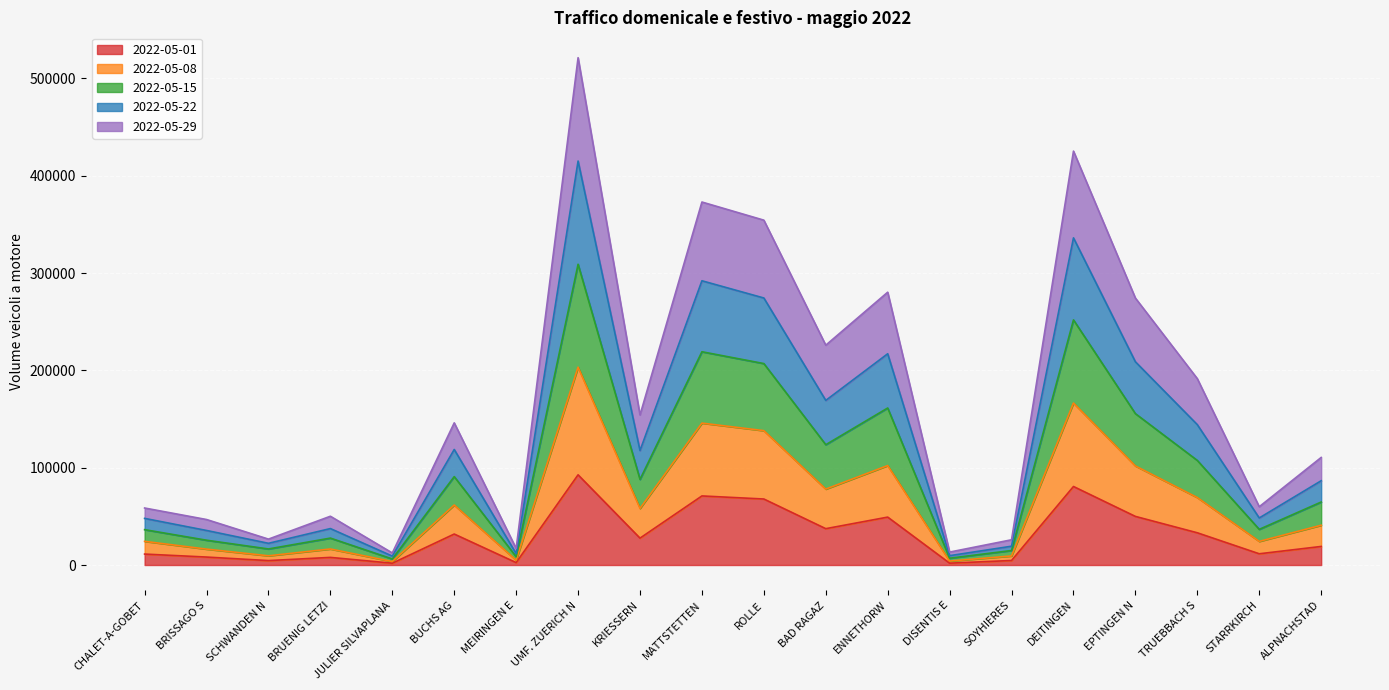

Which category has the highest value in the 2022-05-01 series?

UMF. ZUERICH N